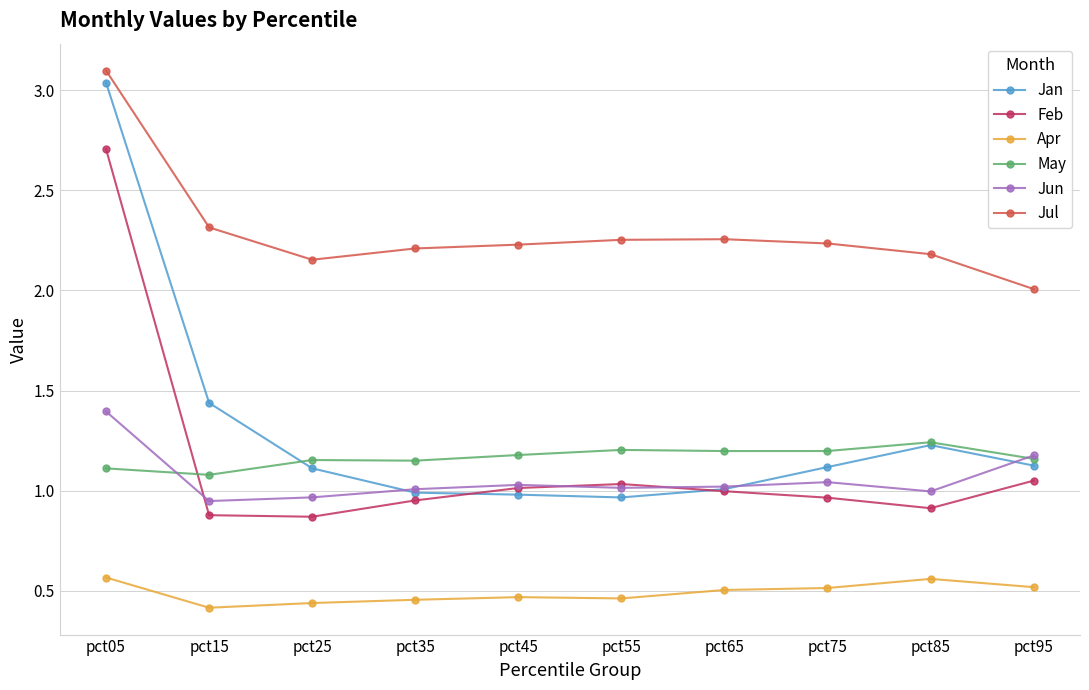

True or false: Jul and Jan intersect in this chart.

False